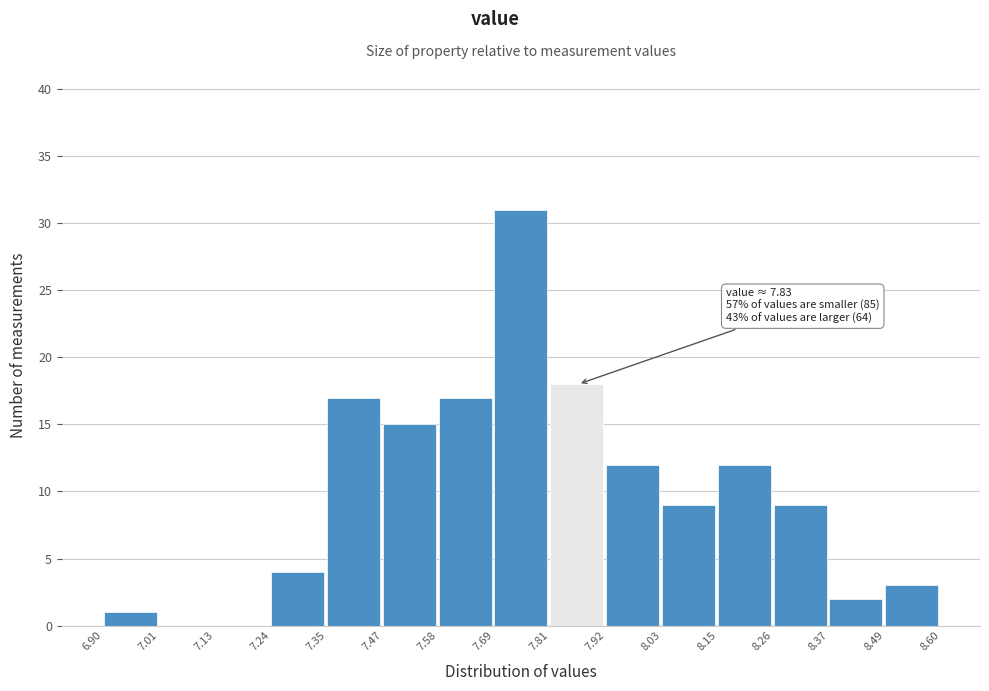

Over which range of the x-axis is the bar tallest?

7.69 to 7.81